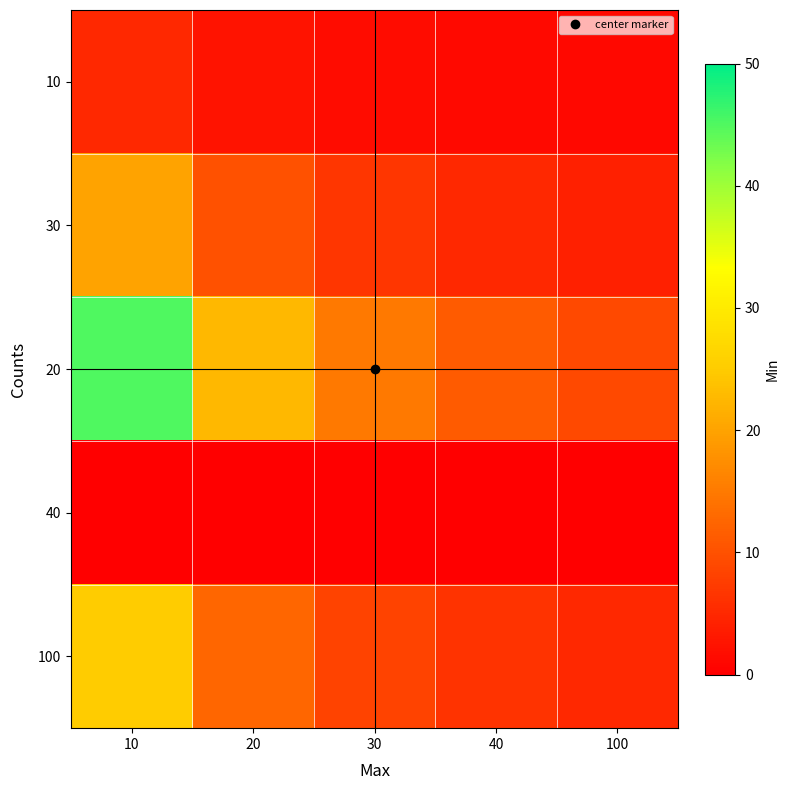

Which series has the widest spread of values?

20